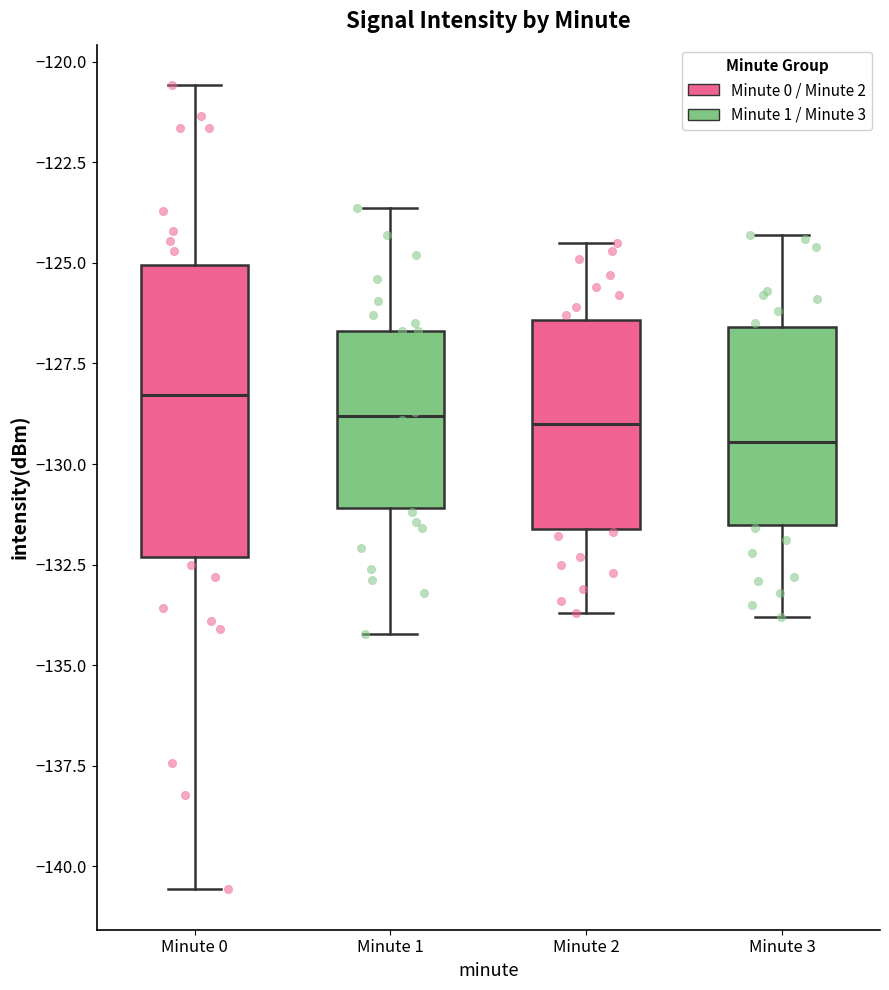

Comparing the boxes themselves (not the whiskers), which one is the tallest?

Minute 0